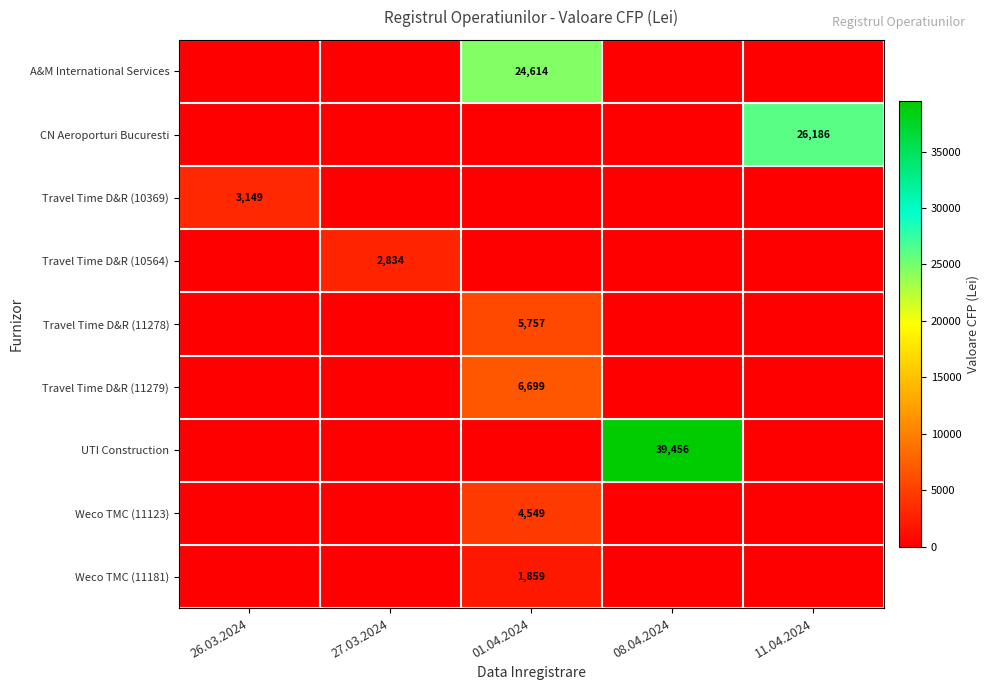

True or false: A&M International Services has a value of 24614 at 01.04.2024.

True